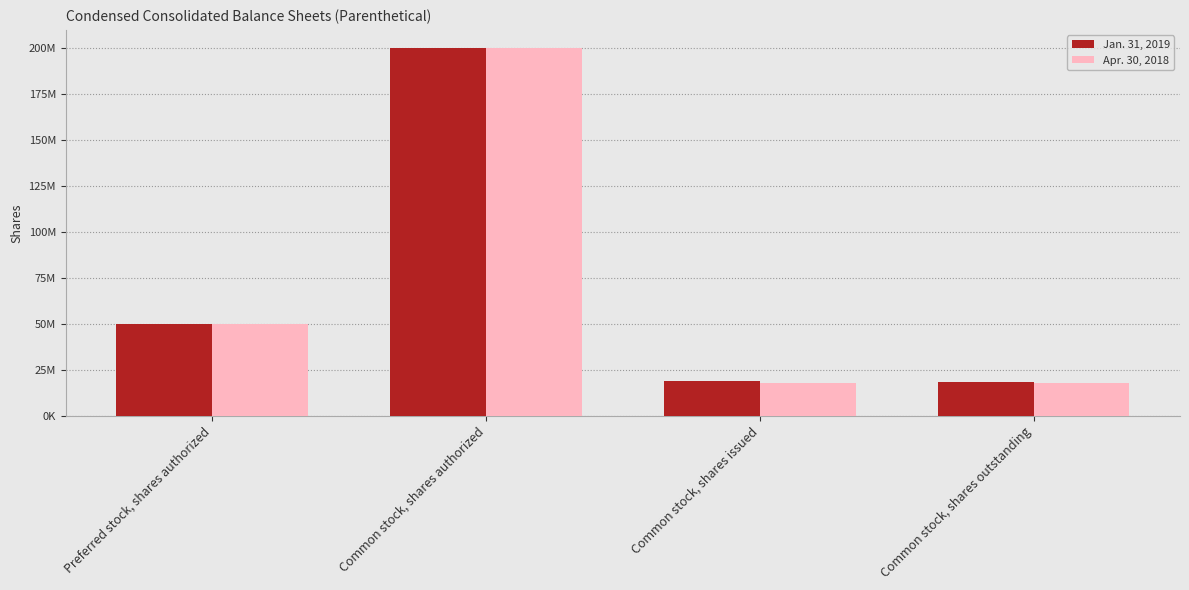

Reading right to left, extract all data points from this chart.

Jan. 31, 2019: Common stock, shares outstanding=18600763	Common stock, shares issued=19125263	Common stock, shares authorized=200000000	Preferred stock, shares authorized=50000000
Apr. 30, 2018: Common stock, shares outstanding=17590574	Common stock, shares issued=17590574	Common stock, shares authorized=200000000	Preferred stock, shares authorized=50000000